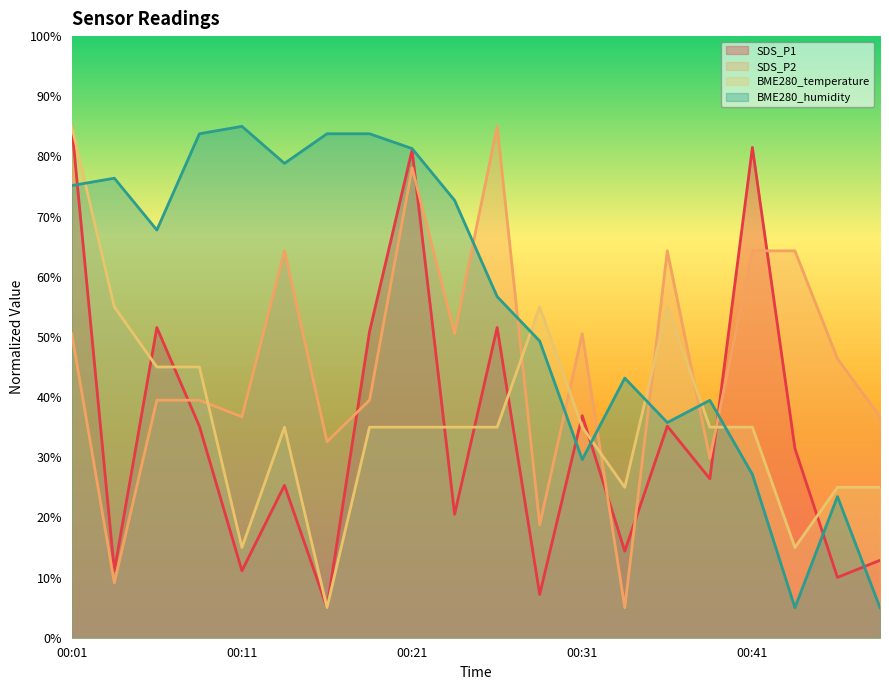

How many lines are shown in the chart?

4